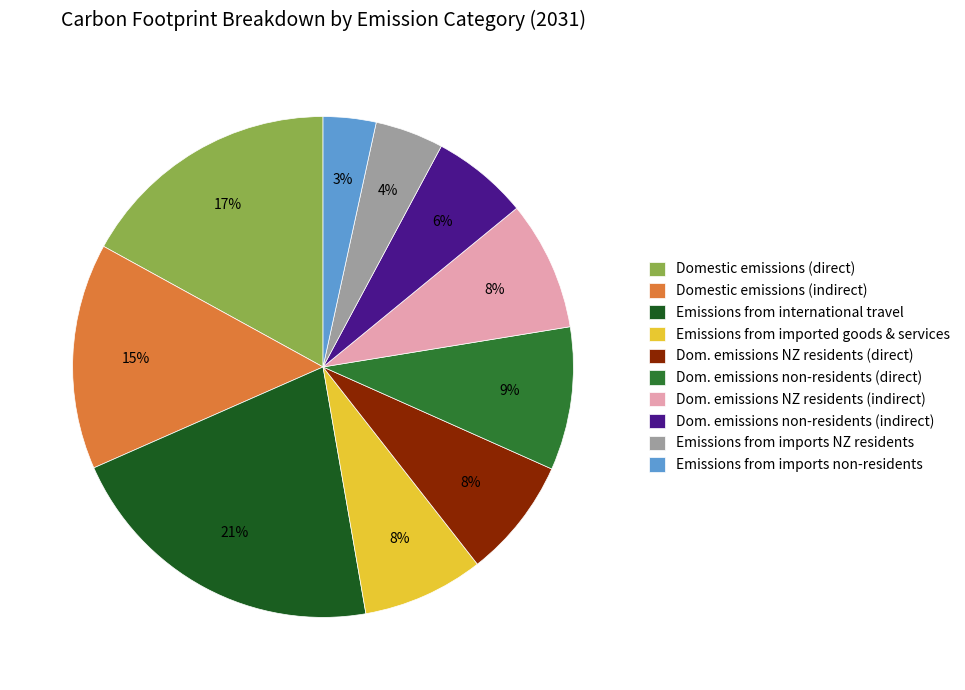

The Emissions from international travel slice represents 34% of the pie. True or false?

False